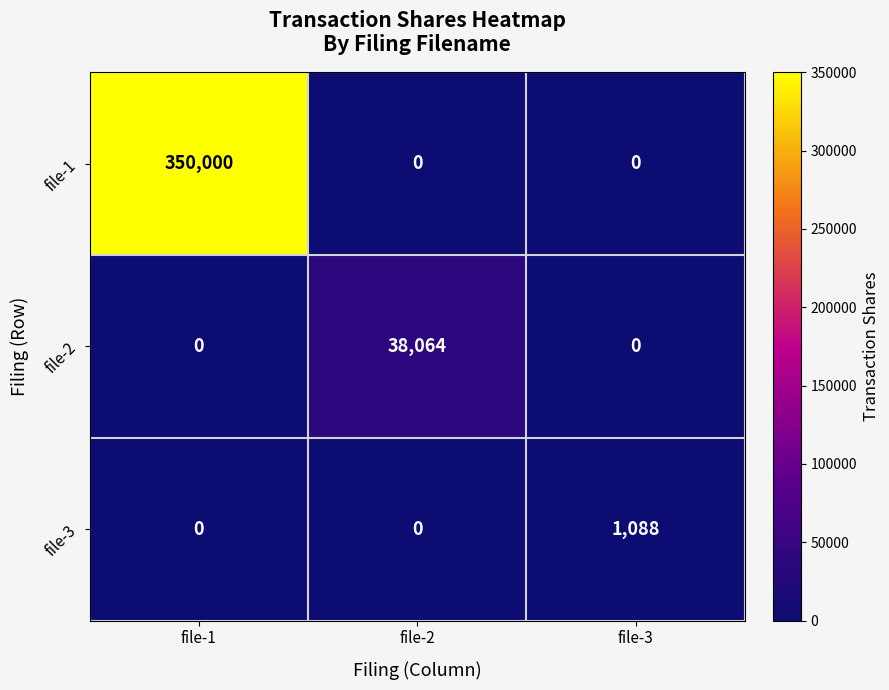

What is the difference between the file-3 values at file-2 and file-3?

1088